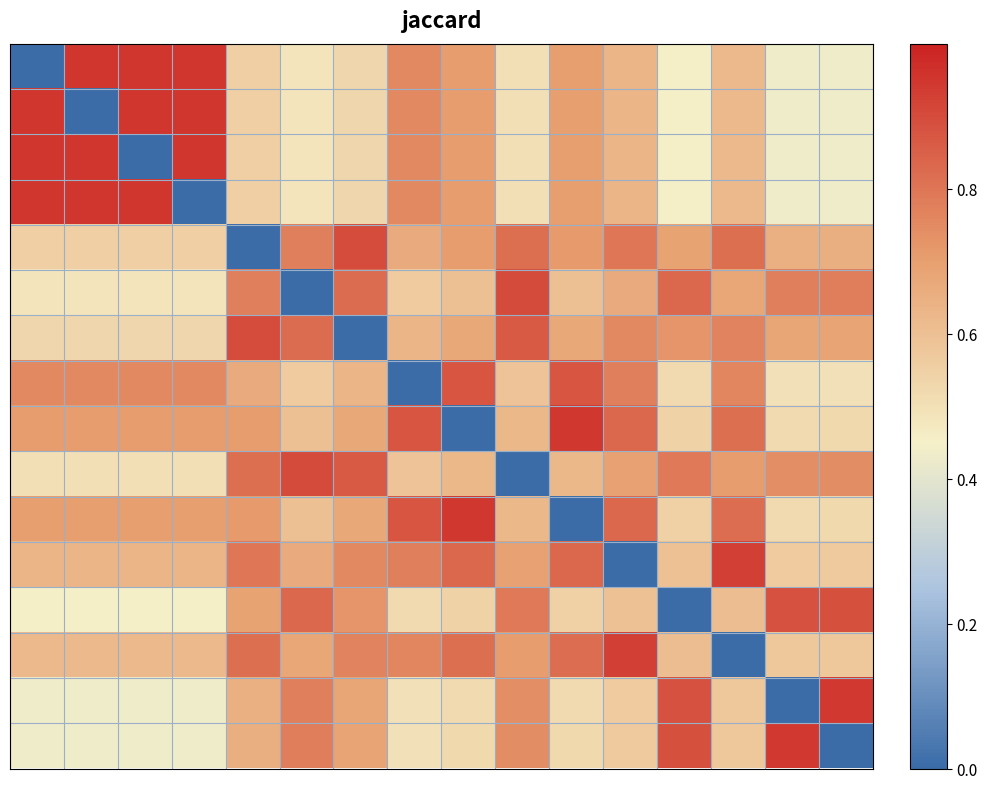

At how many categories does at least one series exceed 0?

16